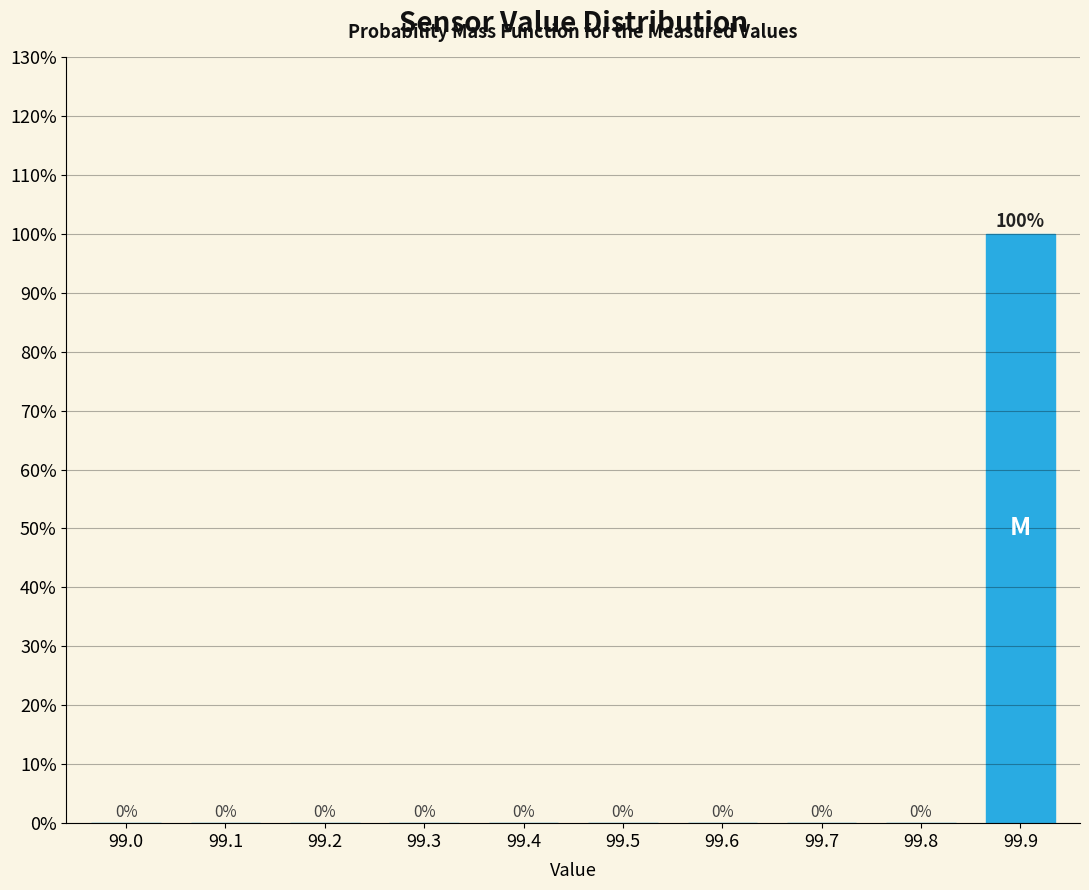

Reading left to right, extract all data points from this chart.

99.0=0	99.1=0	99.2=0	99.3=0	99.4=0	99.5=0	99.6=0	99.7=0	99.8=0	99.9=100